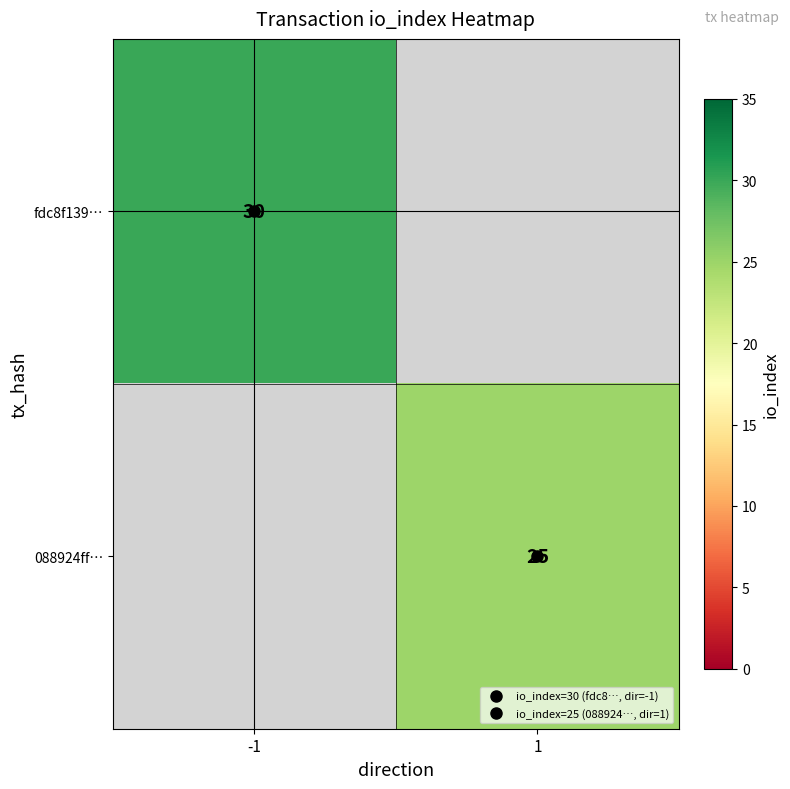

Is it true that fdc8f139… equals 7.8 at -1?

False